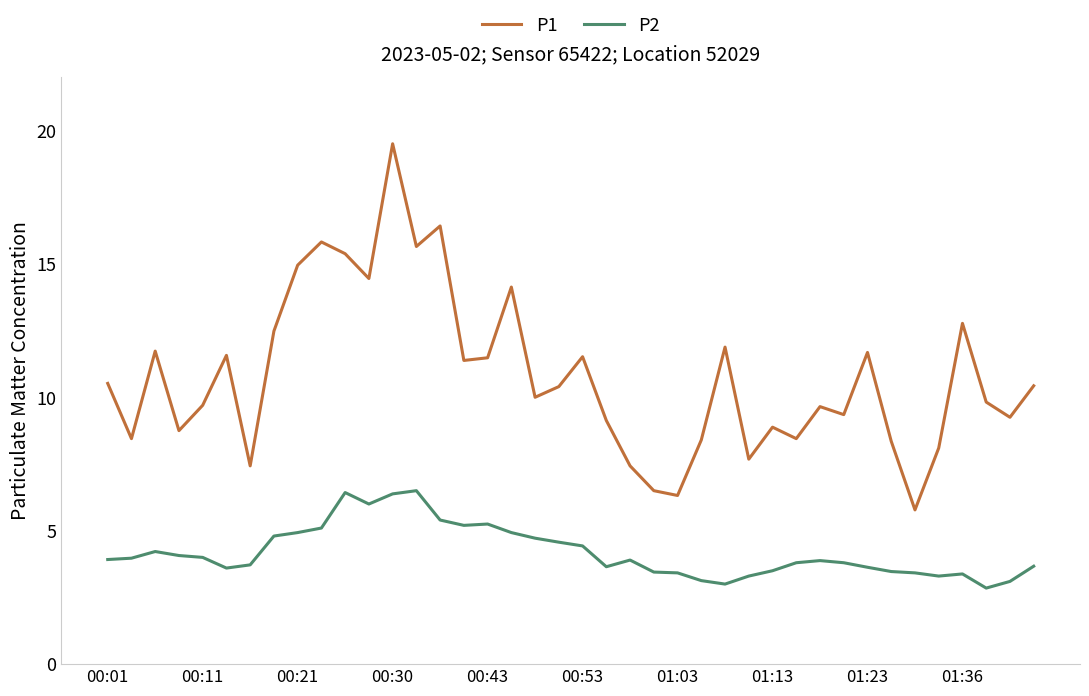

Which series has the widest spread of values?

P1